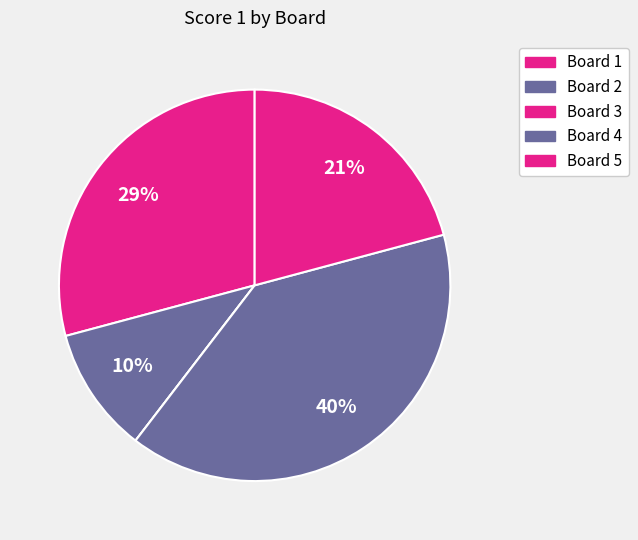

Is Board 5 the majority of the pie?

No